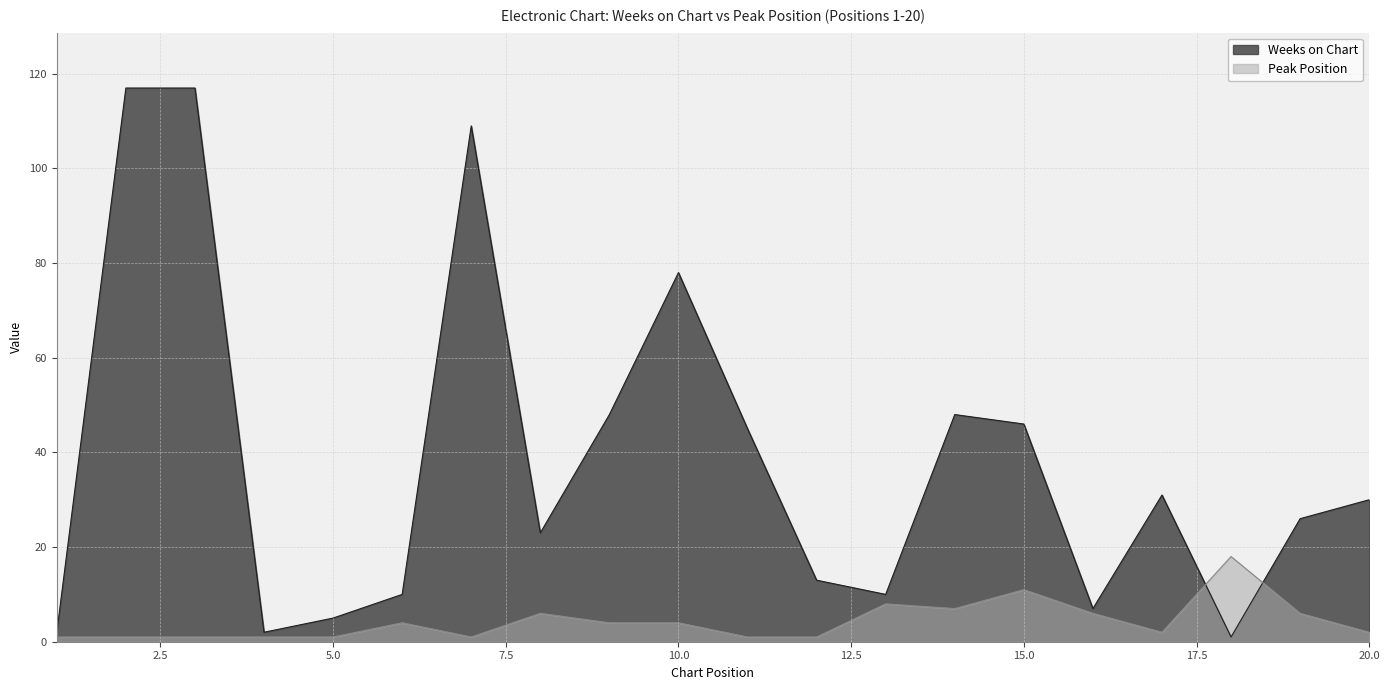

Which has a higher value, 3 or 7?

3